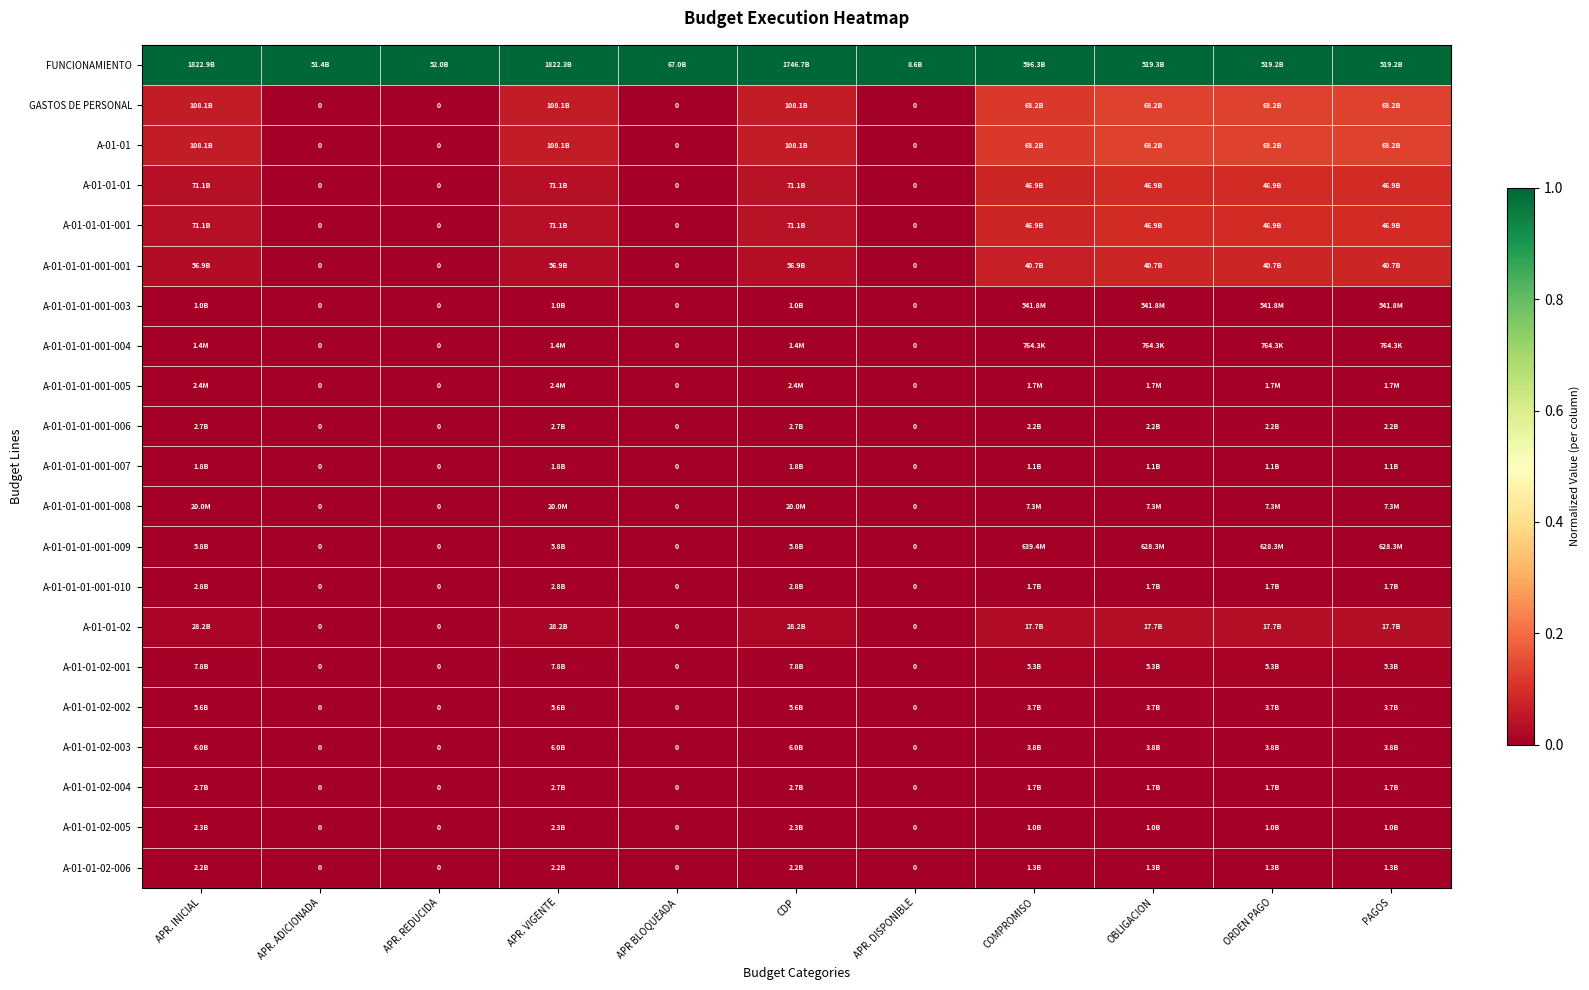

Which label corresponds to the smallest value in the chart?

APR. ADICIONADA